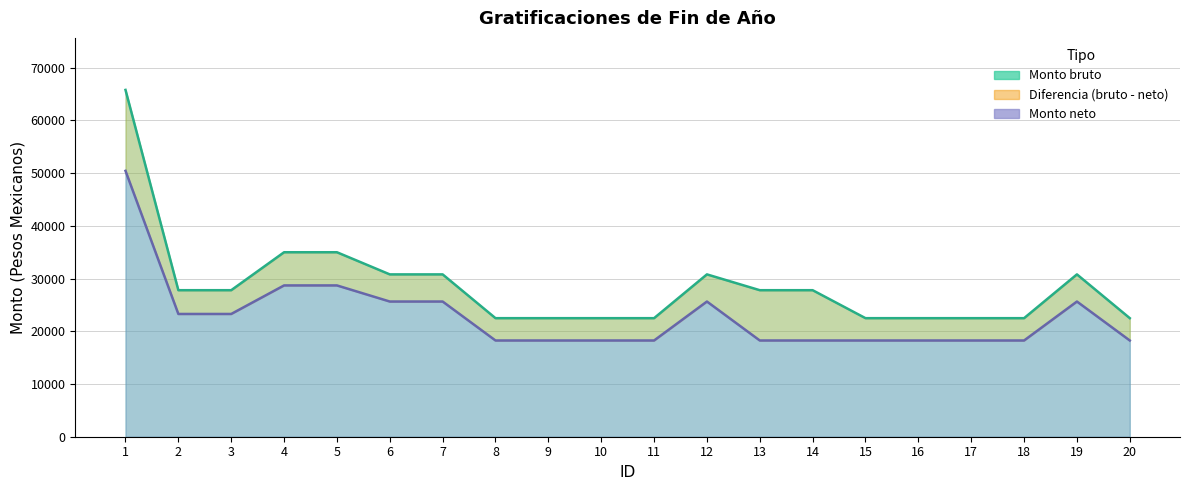

What is the approximate value of Monto bruto at 2?

27800.0